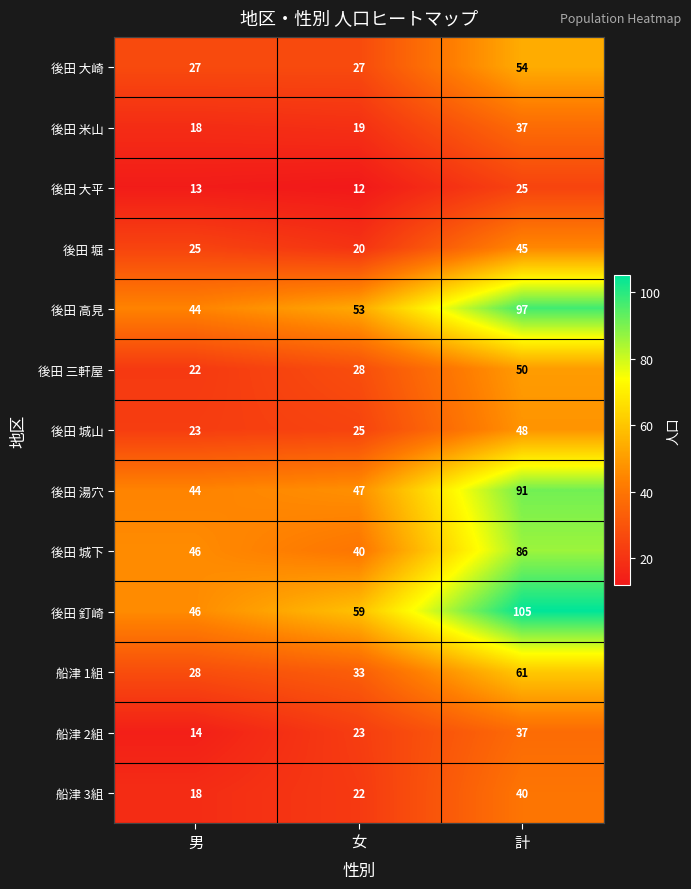

How many series are shown in this chart?

13